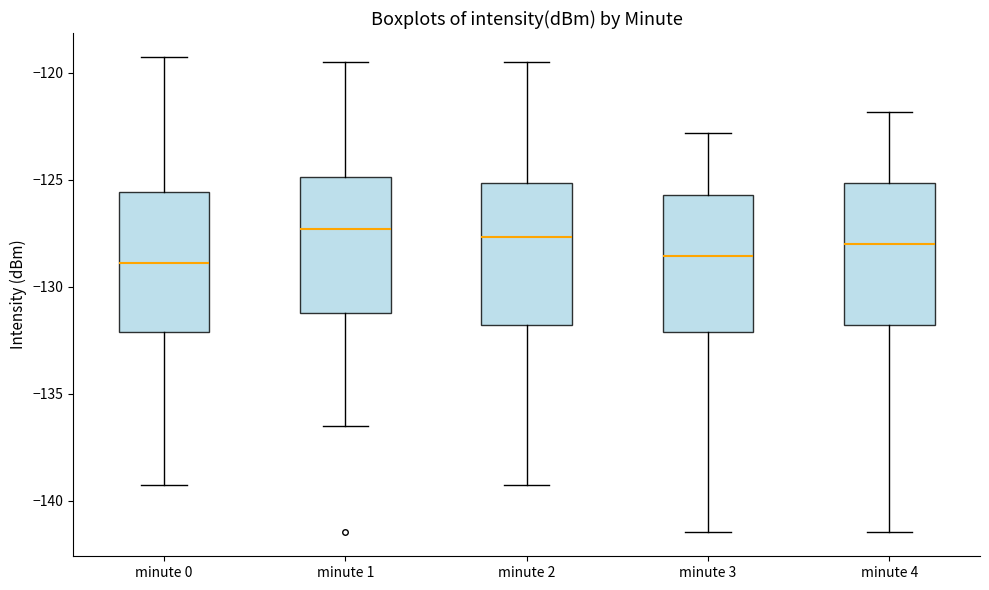

Reading left to right, transcribe this box plot: for each box, give where its median line is, the range the box spans, and where its two whiskers end, as read against the y-axis. The values are not printed on the chart, so give them approximately, as read against the axis.

minute 0: median -129.0, box -132.0 to -125.5, whiskers -139.5 to -119.0
minute 1: median -127.5, box -131.0 to -125.0, whiskers -136.5 to -119.5
minute 2: median -127.5, box -132.0 to -125.0, whiskers -139.5 to -119.5
minute 3: median -128.5, box -132.0 to -125.5, whiskers -141.5 to -123.0
minute 4: median -128.0, box -132.0 to -125.0, whiskers -141.5 to -122.0